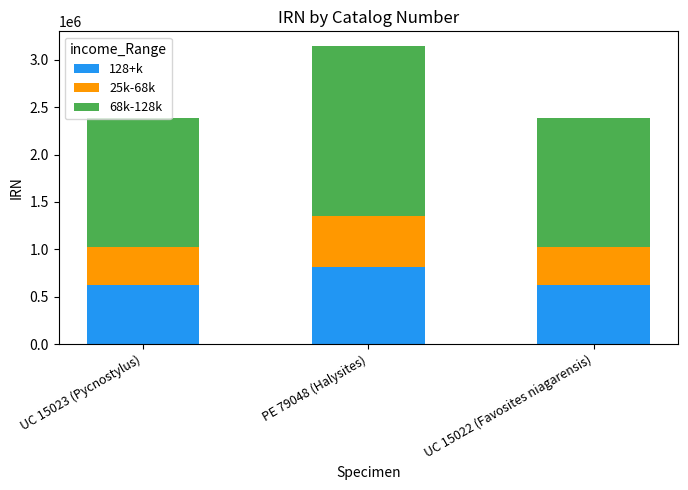

At which label is 128+k closest to 718588?

UC 15023 (Pycnostylus)